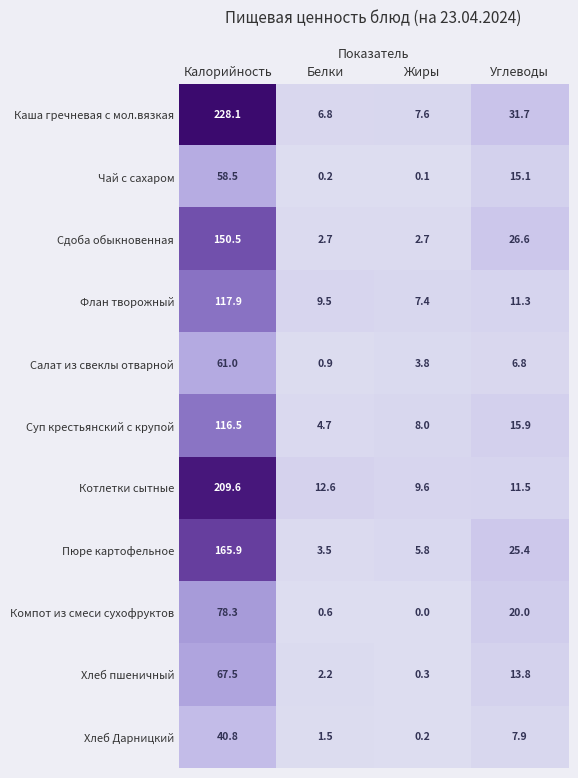

What is the maximum value shown in the chart?

228.1